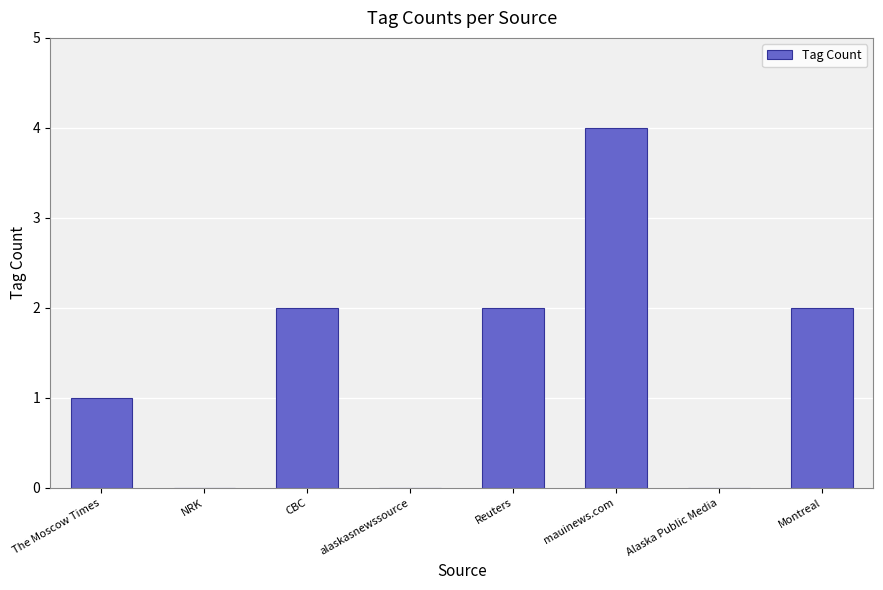

How many series are shown in this chart?

1